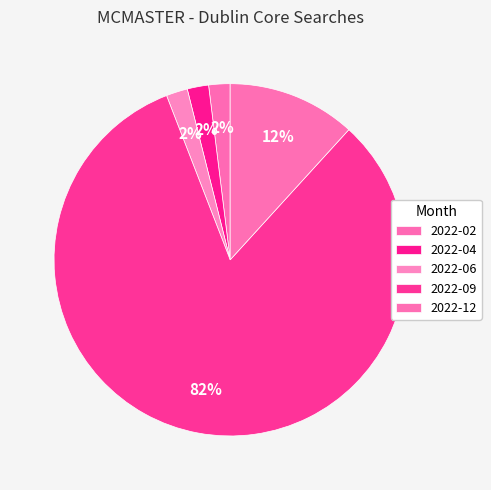

Does any single category account for the majority?

Yes